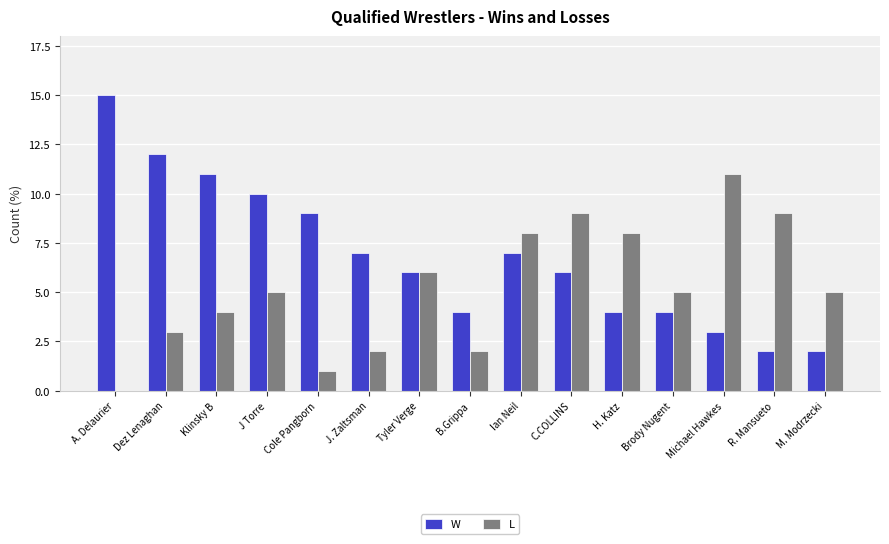

Which series has the largest total across all categories?

W